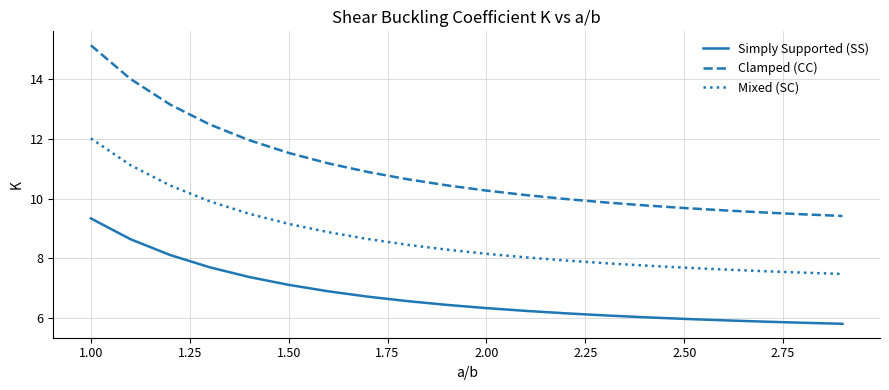

True or false: Simply Supported (SS) and Clamped (CC) cross at least once.

False